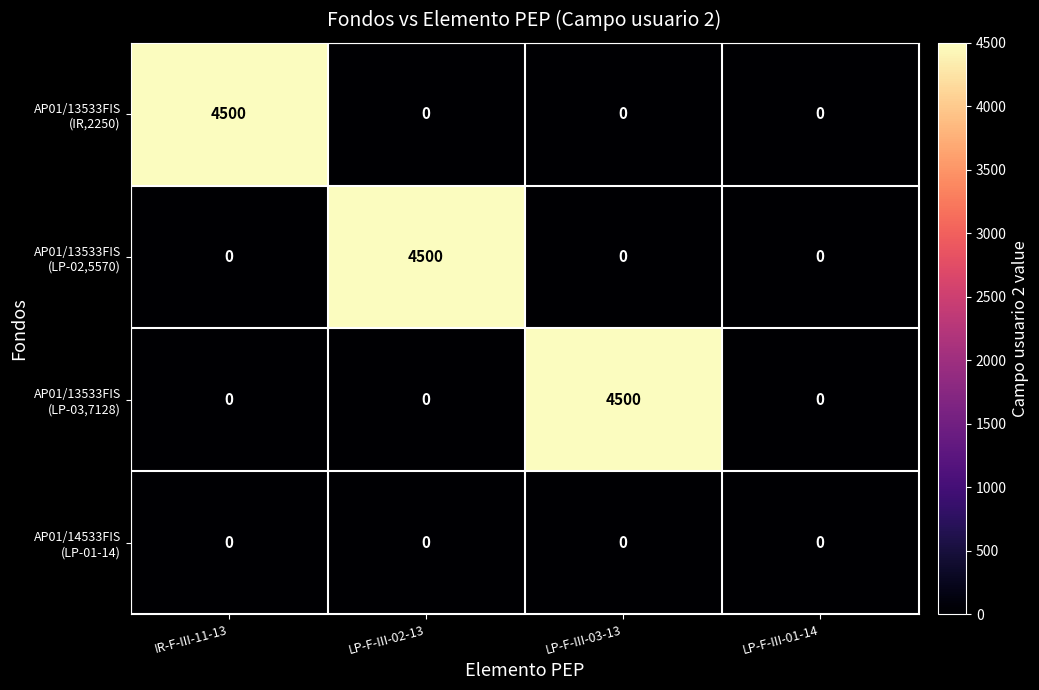

What is the total value across all series at IR-F-III-11-13?

4500